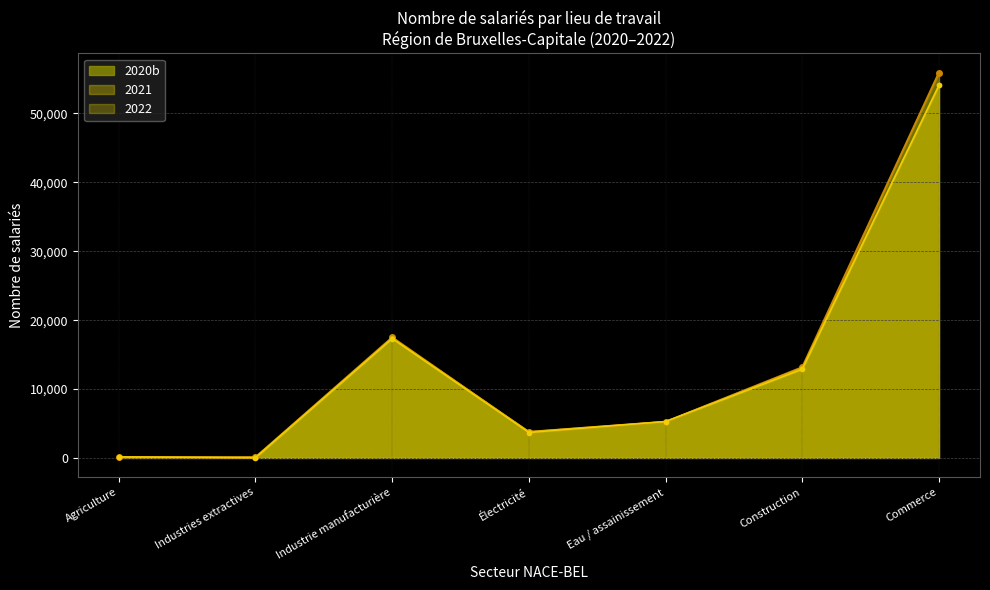

What position from the left is Agriculture?

1